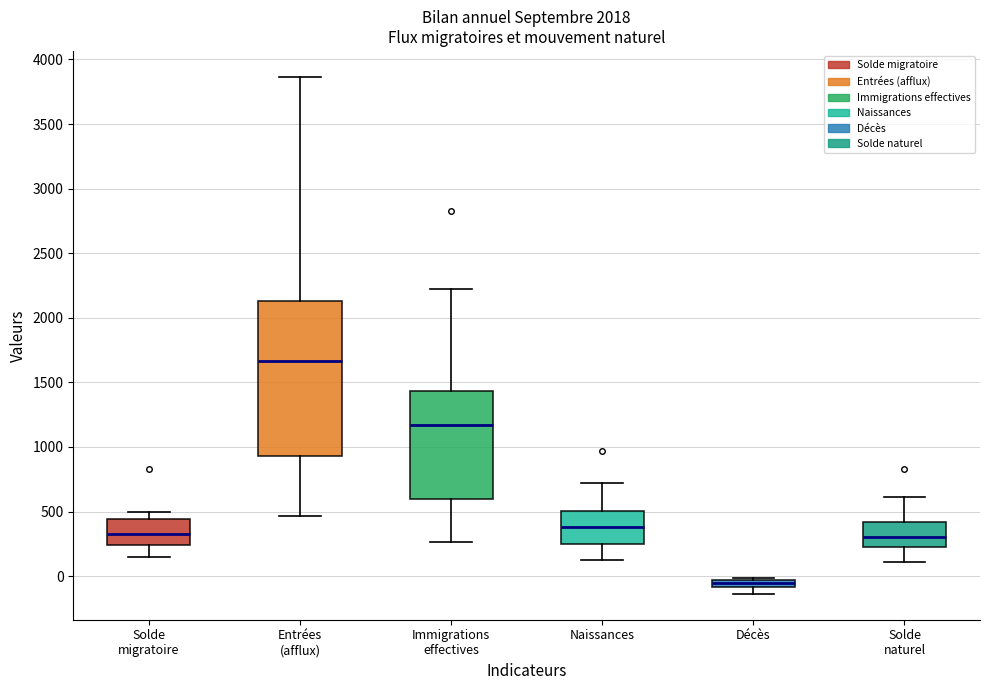

Which box's median line is the lowest?

Décès